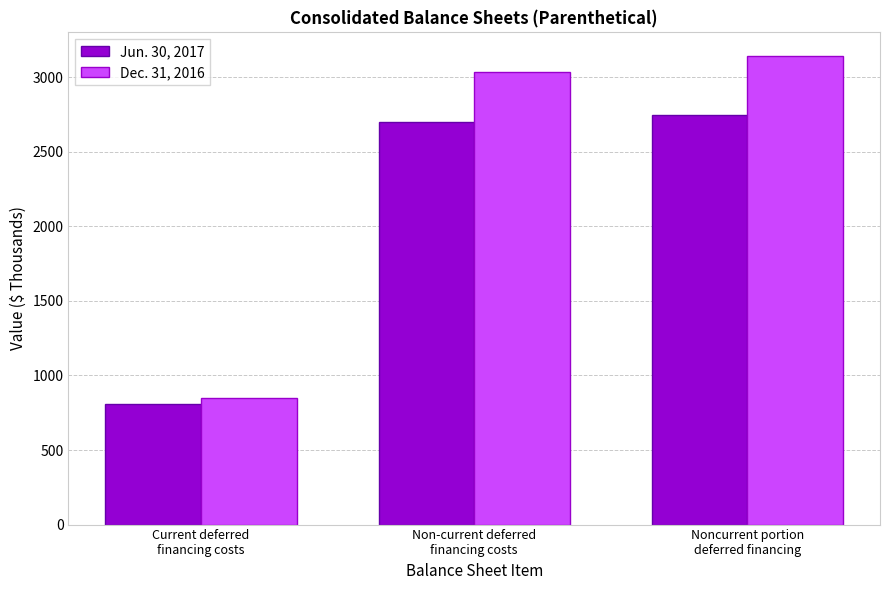

Read the Dec. 31, 2016 value at Noncurrent portion
deferred financing, to the nearest 100.

3100